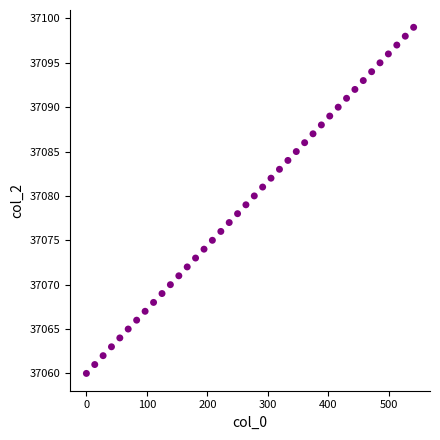

What is the range of Y values (max minus min)?

39